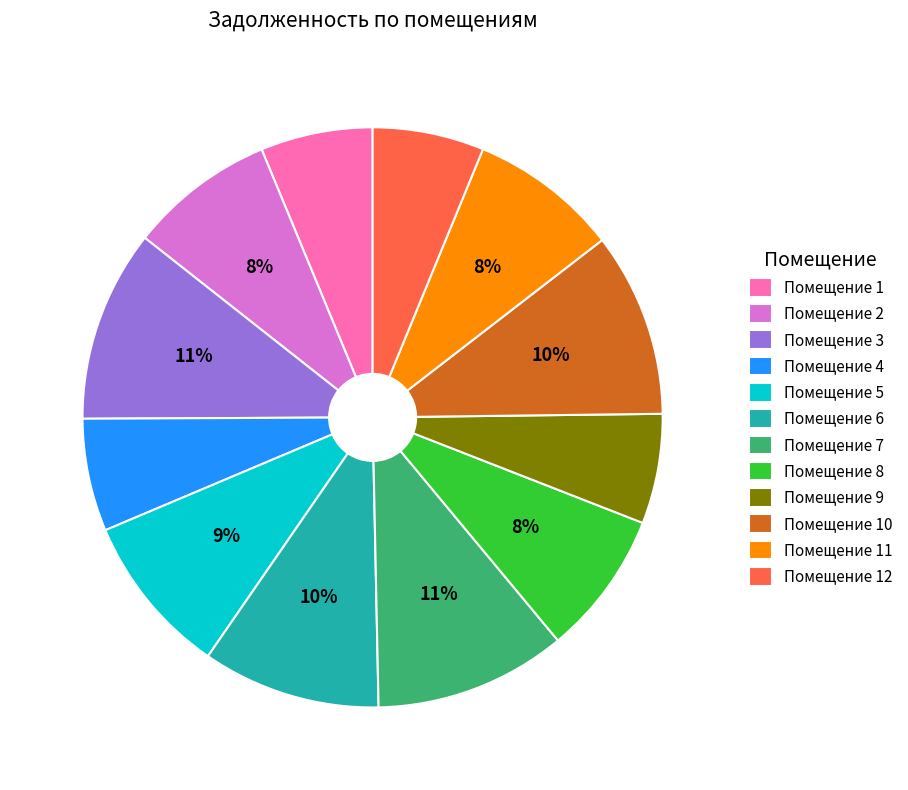

Combined, do Помещение 4 and Помещение 10 account for over 50%?

No